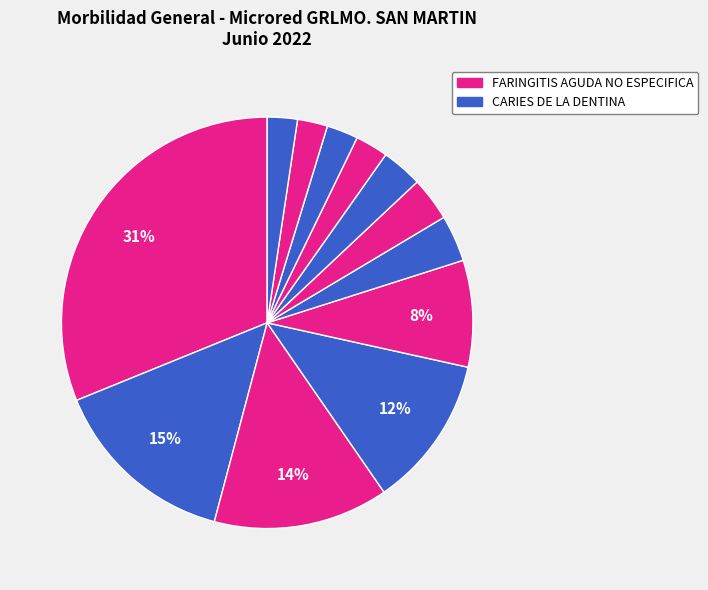

To the nearest percent, what is the average slice percentage?

8%